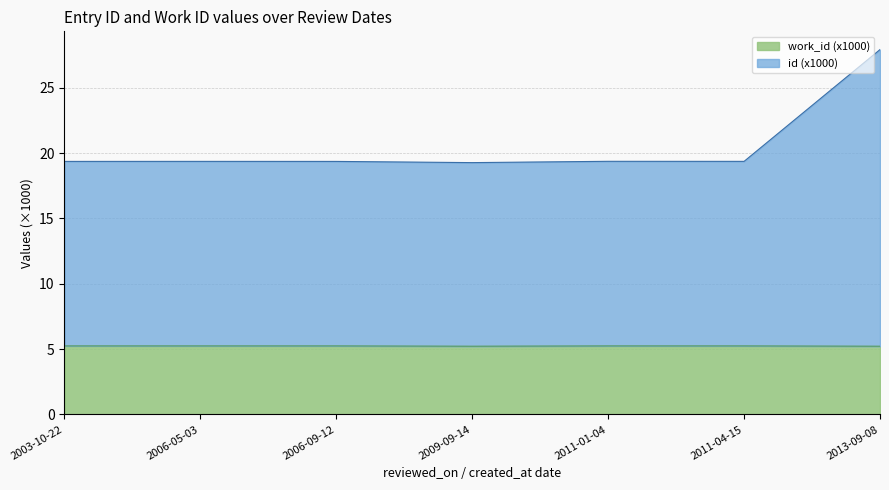

In id, how many points are lower than both neighbors (excluding endpoints)?

2